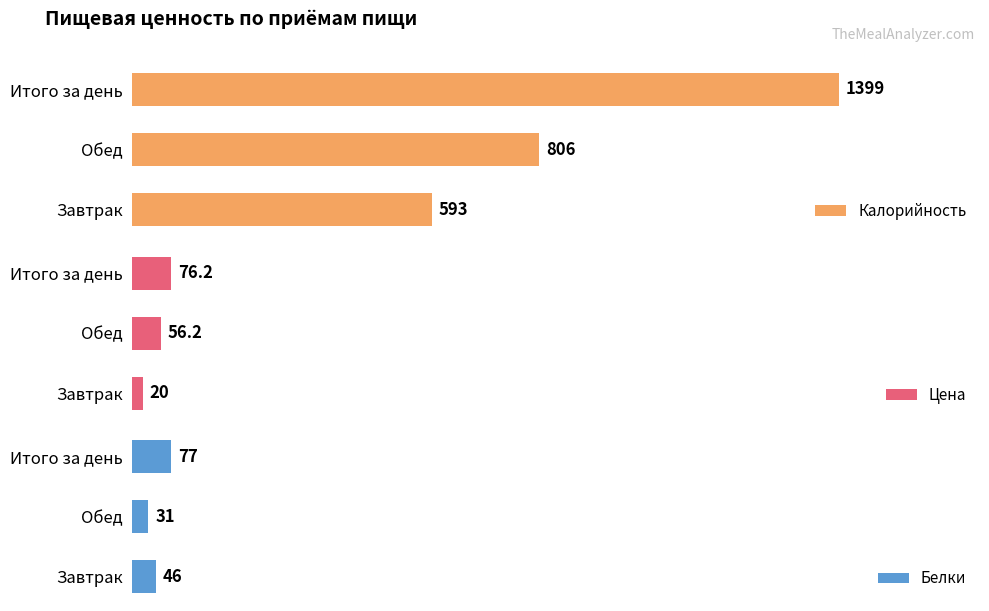

Which category has the highest value in the Белки series?

Итого за день